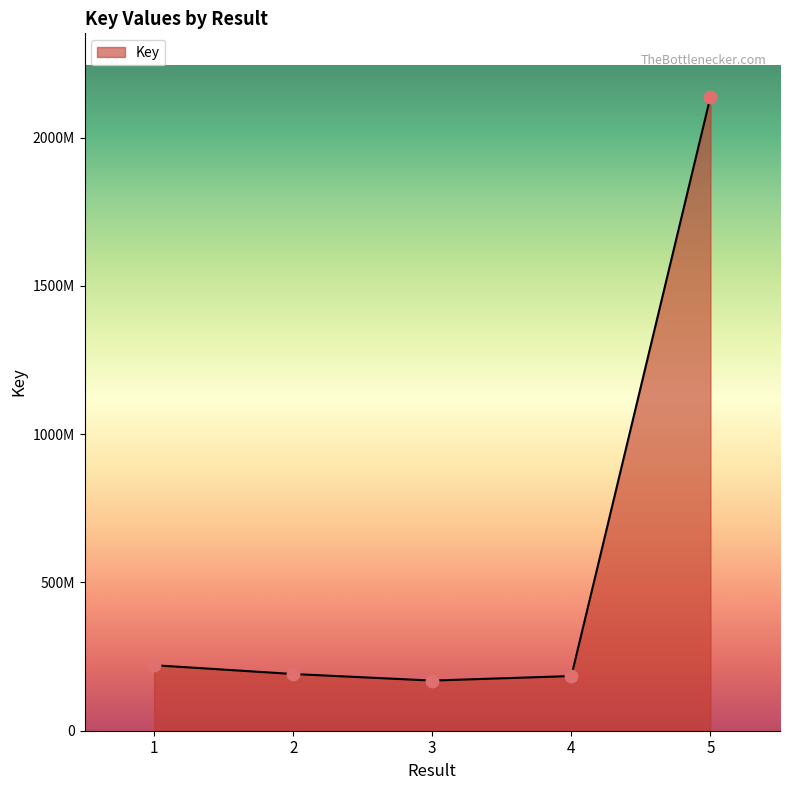

Between 4 and 2, which is larger?

2